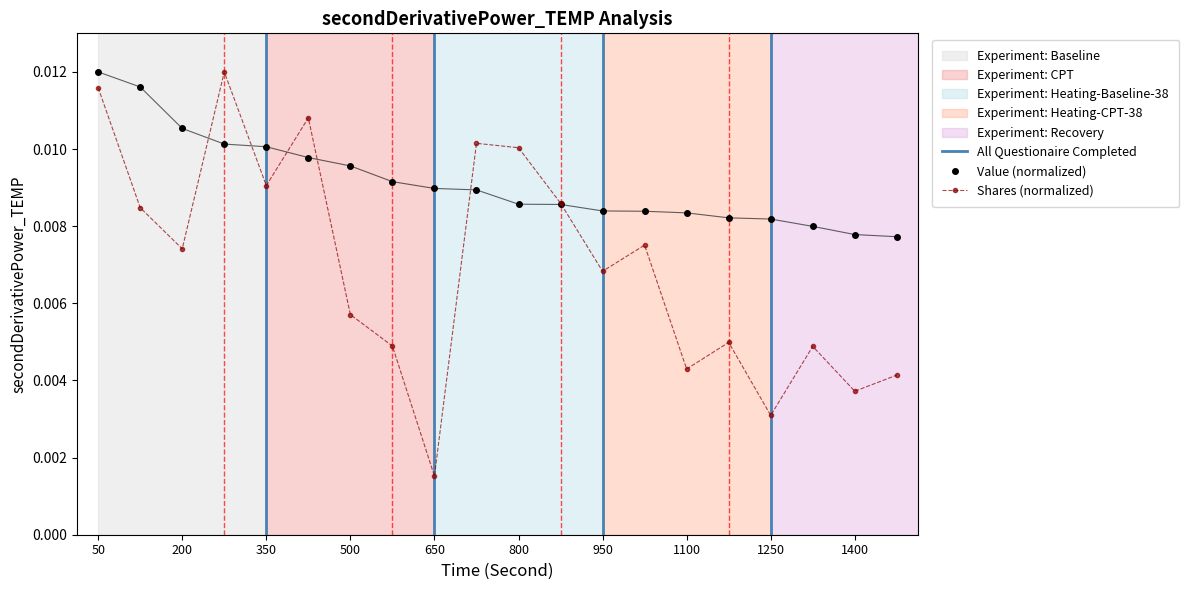

True or false: Shares (normalized) has more than 1 points higher than both neighbors.

True